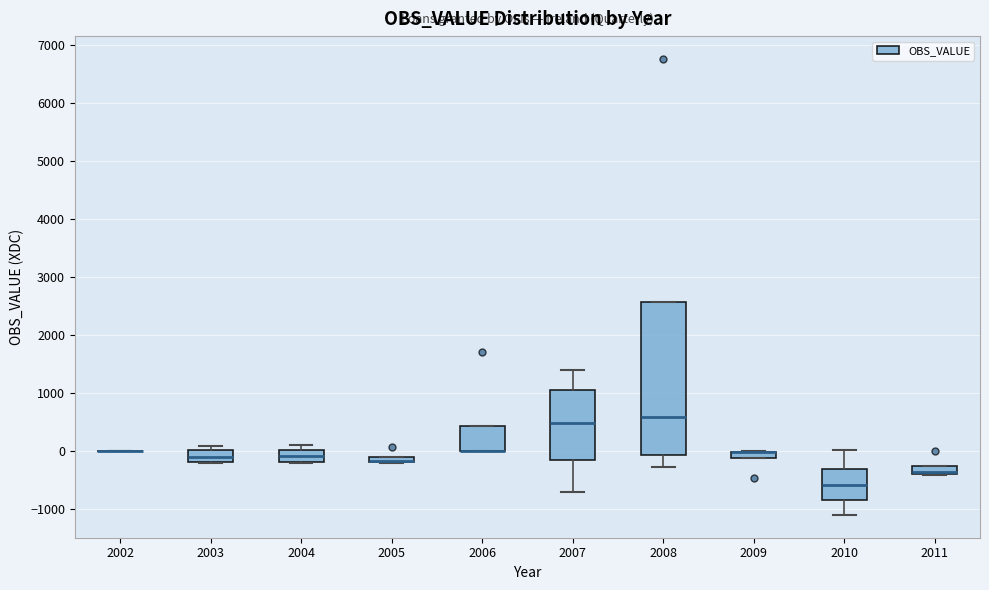

Comparing the boxes themselves (not the whiskers), which one is the tallest?

2008